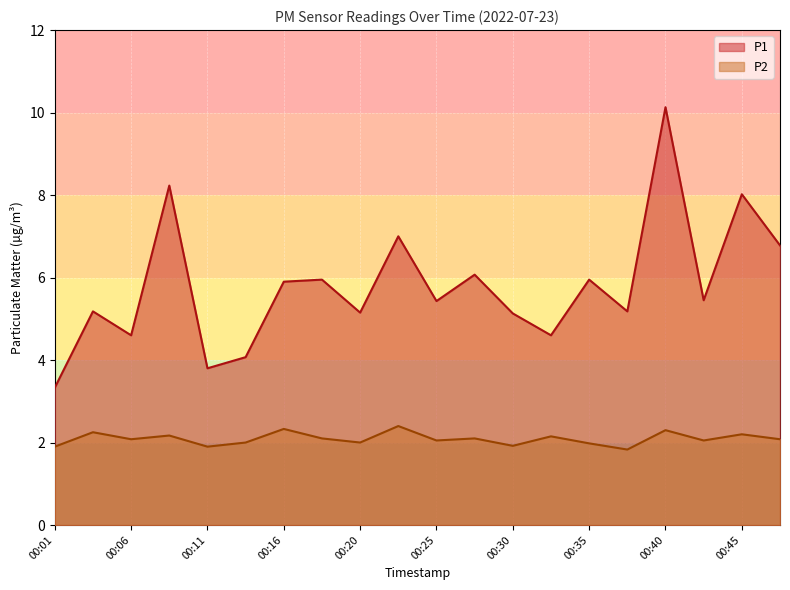

True or false: P2 and P1 intersect in this chart.

False